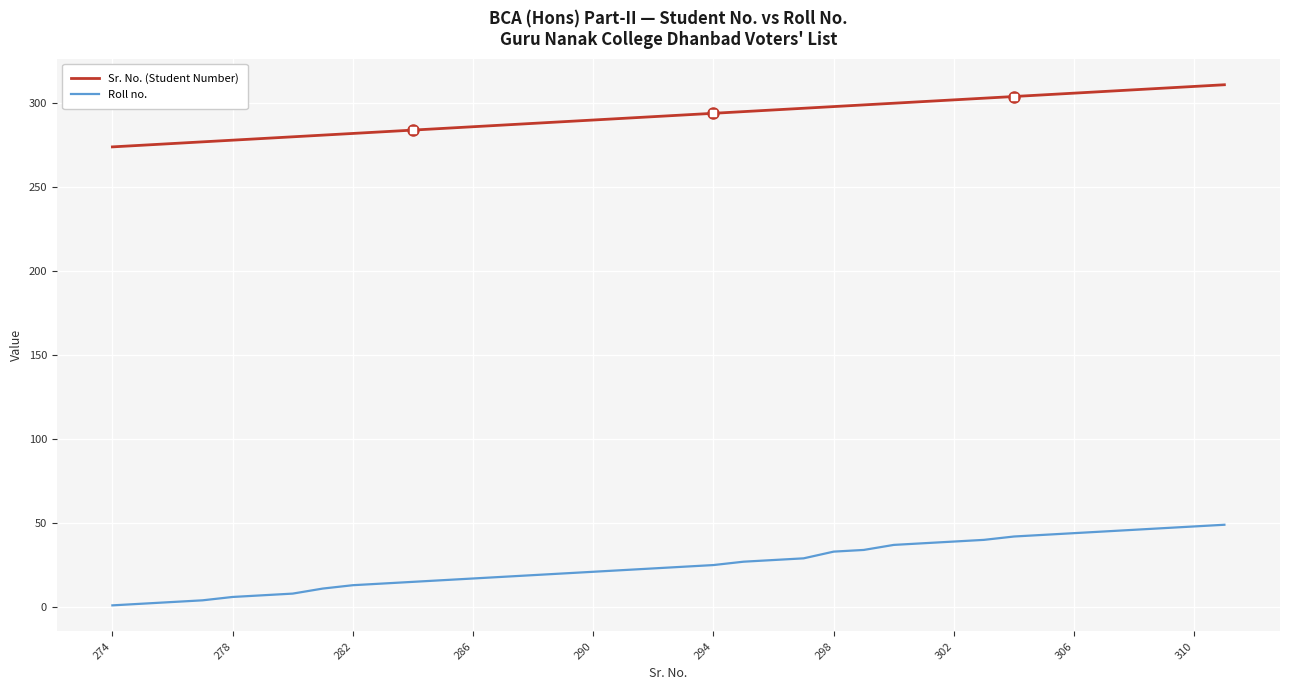

List the series in order of their peak value, lowest first.

Roll no., Sr. No. (Student Number)